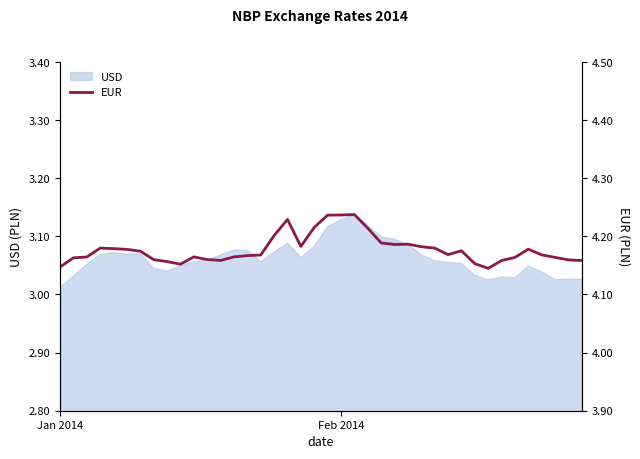

Where is USD nearest to the value 3?

Jan 2014